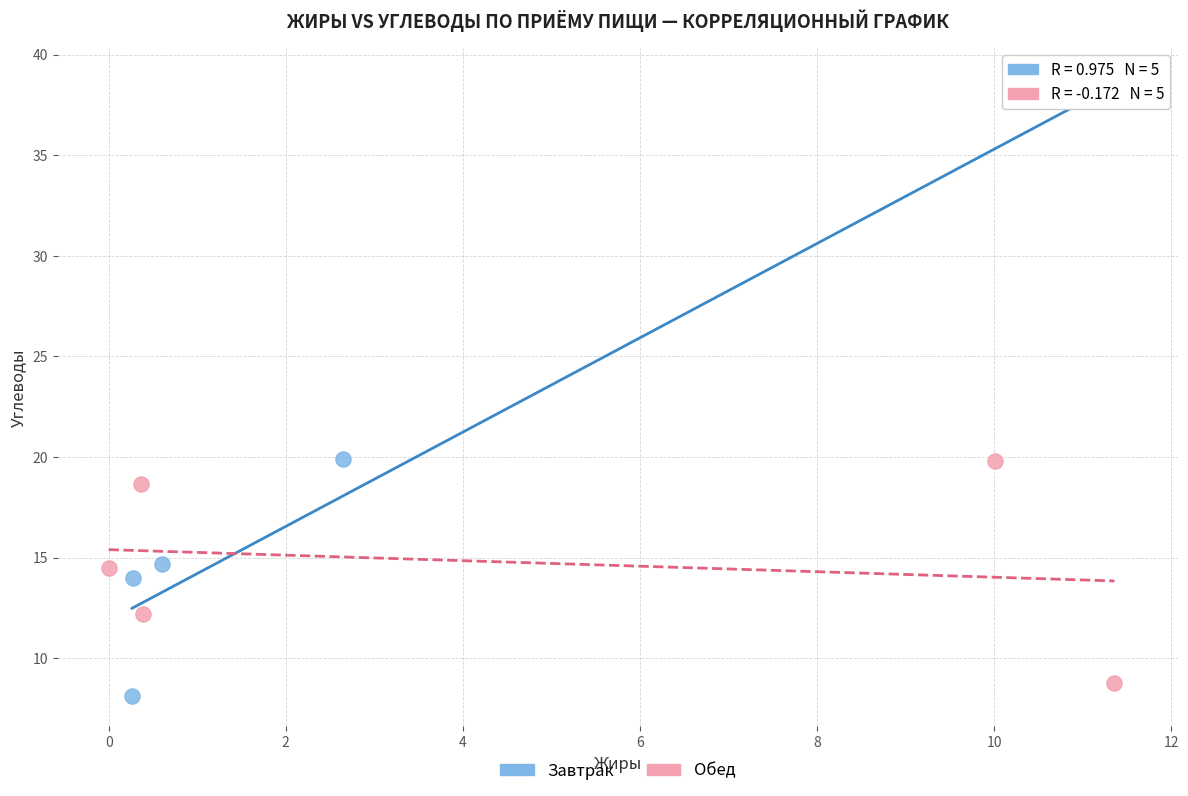

Which series reaches the maximum Y coordinate?

Завтрак